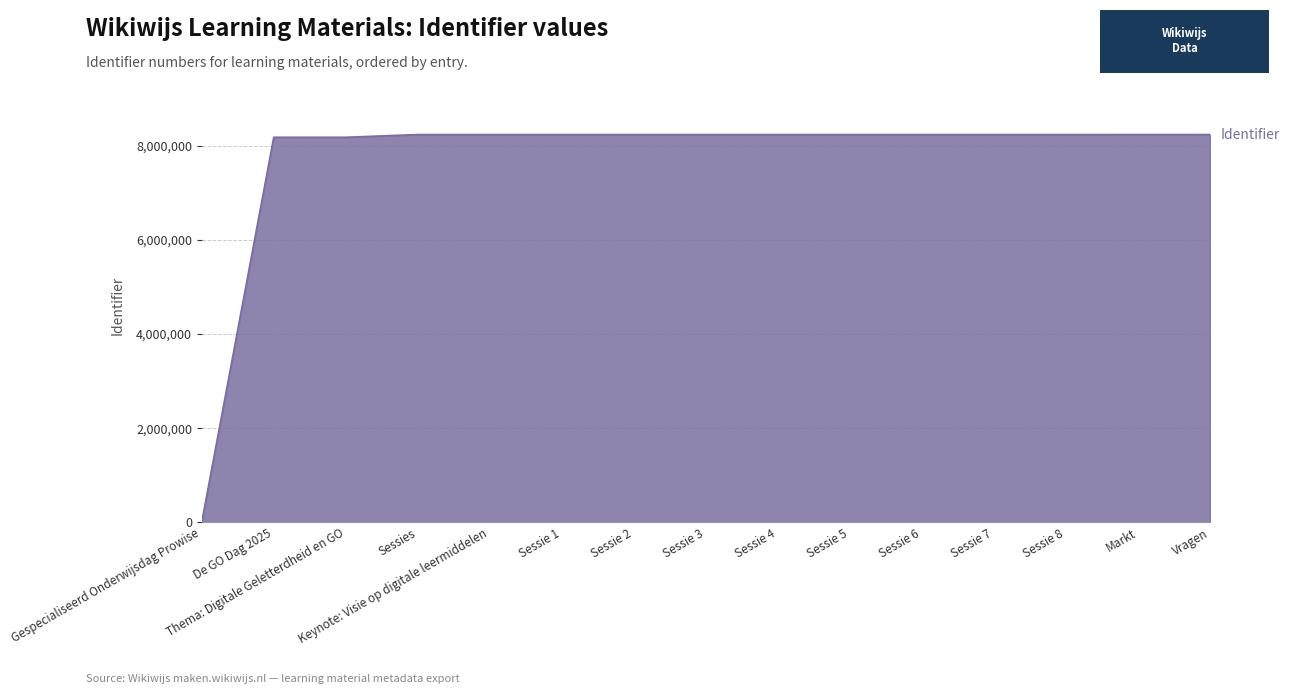

At which label does the data first exceed 8242809?

Keynote: Visie op digitale leermiddelen